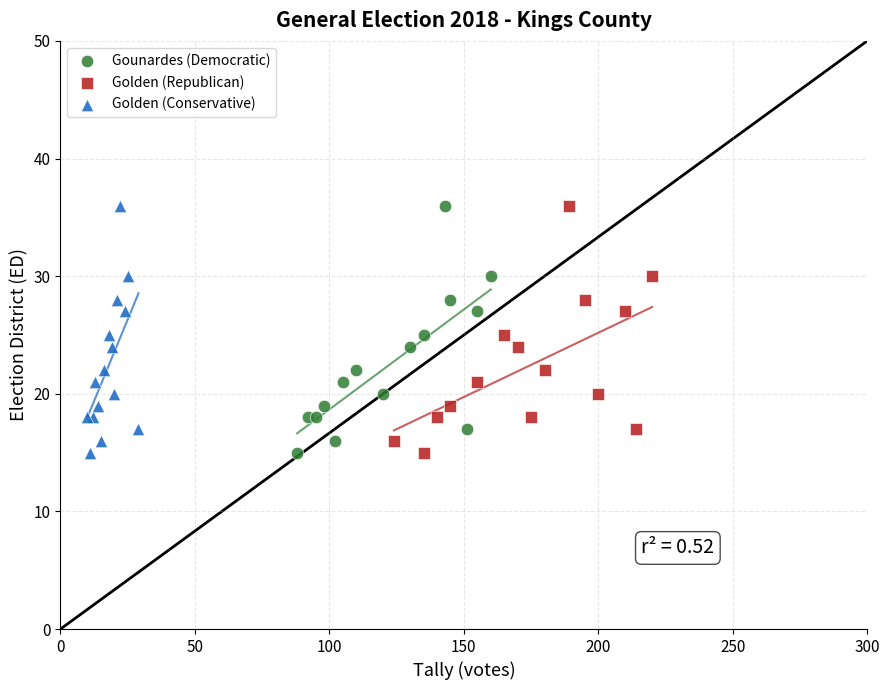

What are all the series names shown in the legend?

Gounardes (Democratic), Golden (Republican), Golden (Conservative)